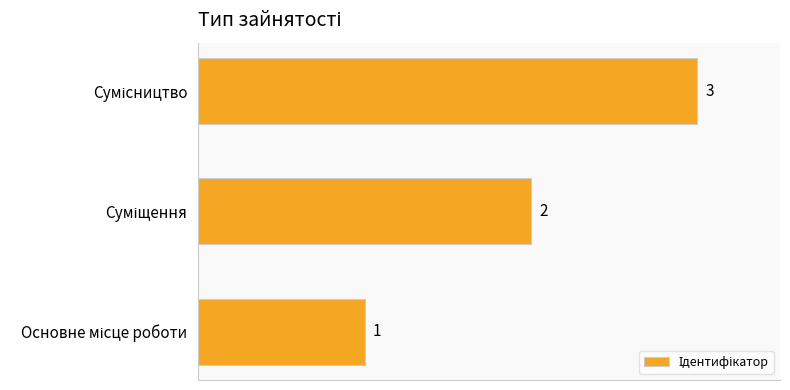

How many values are between 1 and 3?

3